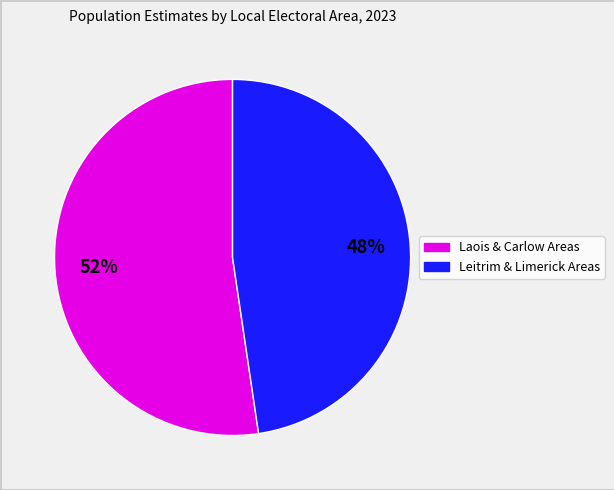

Is there a majority slice in this chart?

Yes